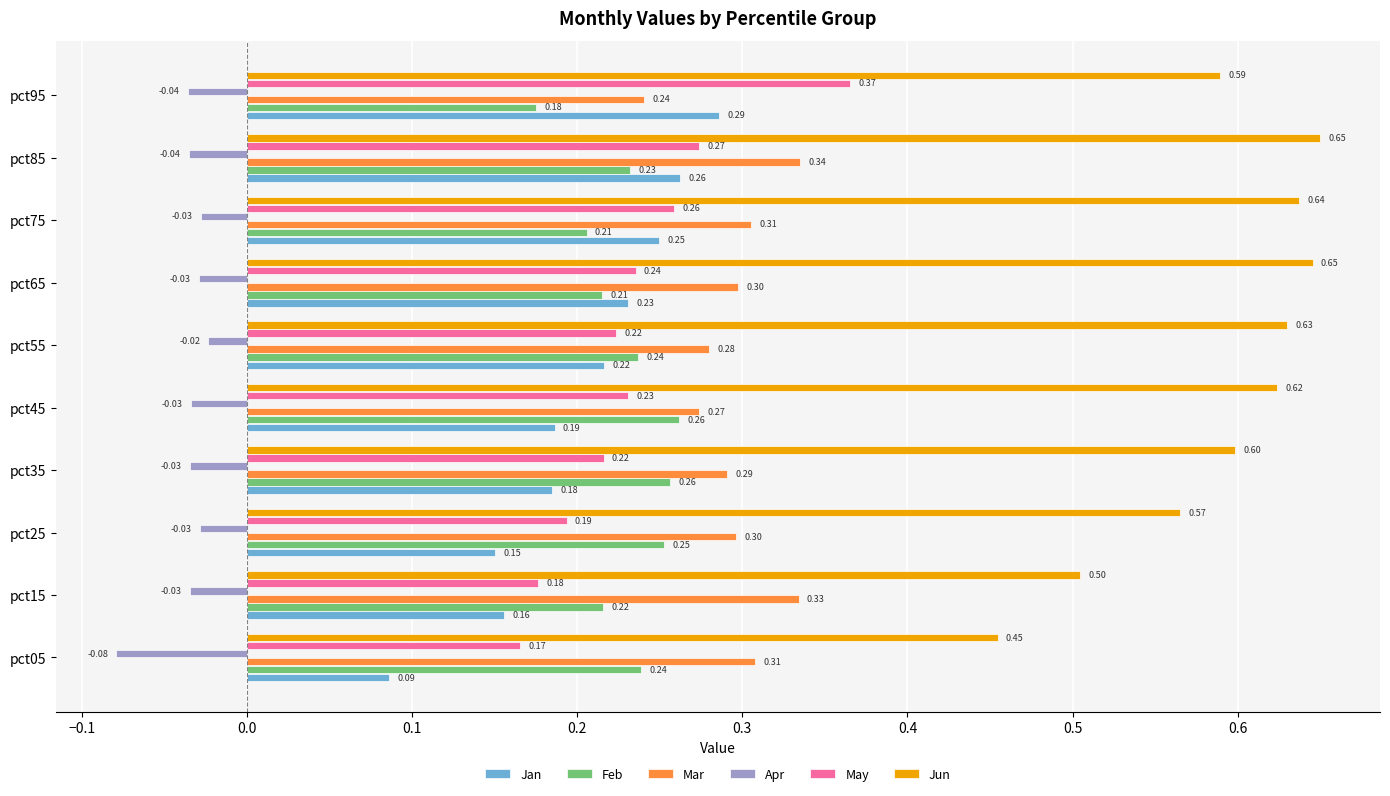

Rank the series by their maximum value, from highest to lowest.

Jun, May, Mar, Jan, Feb, Apr